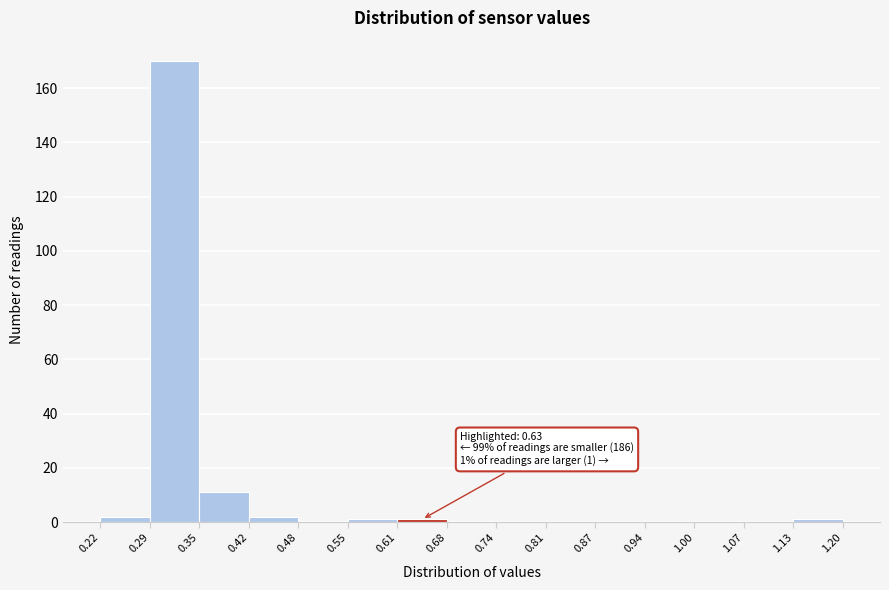

Which range on the x-axis has the tallest bar?

0.29 to 0.35